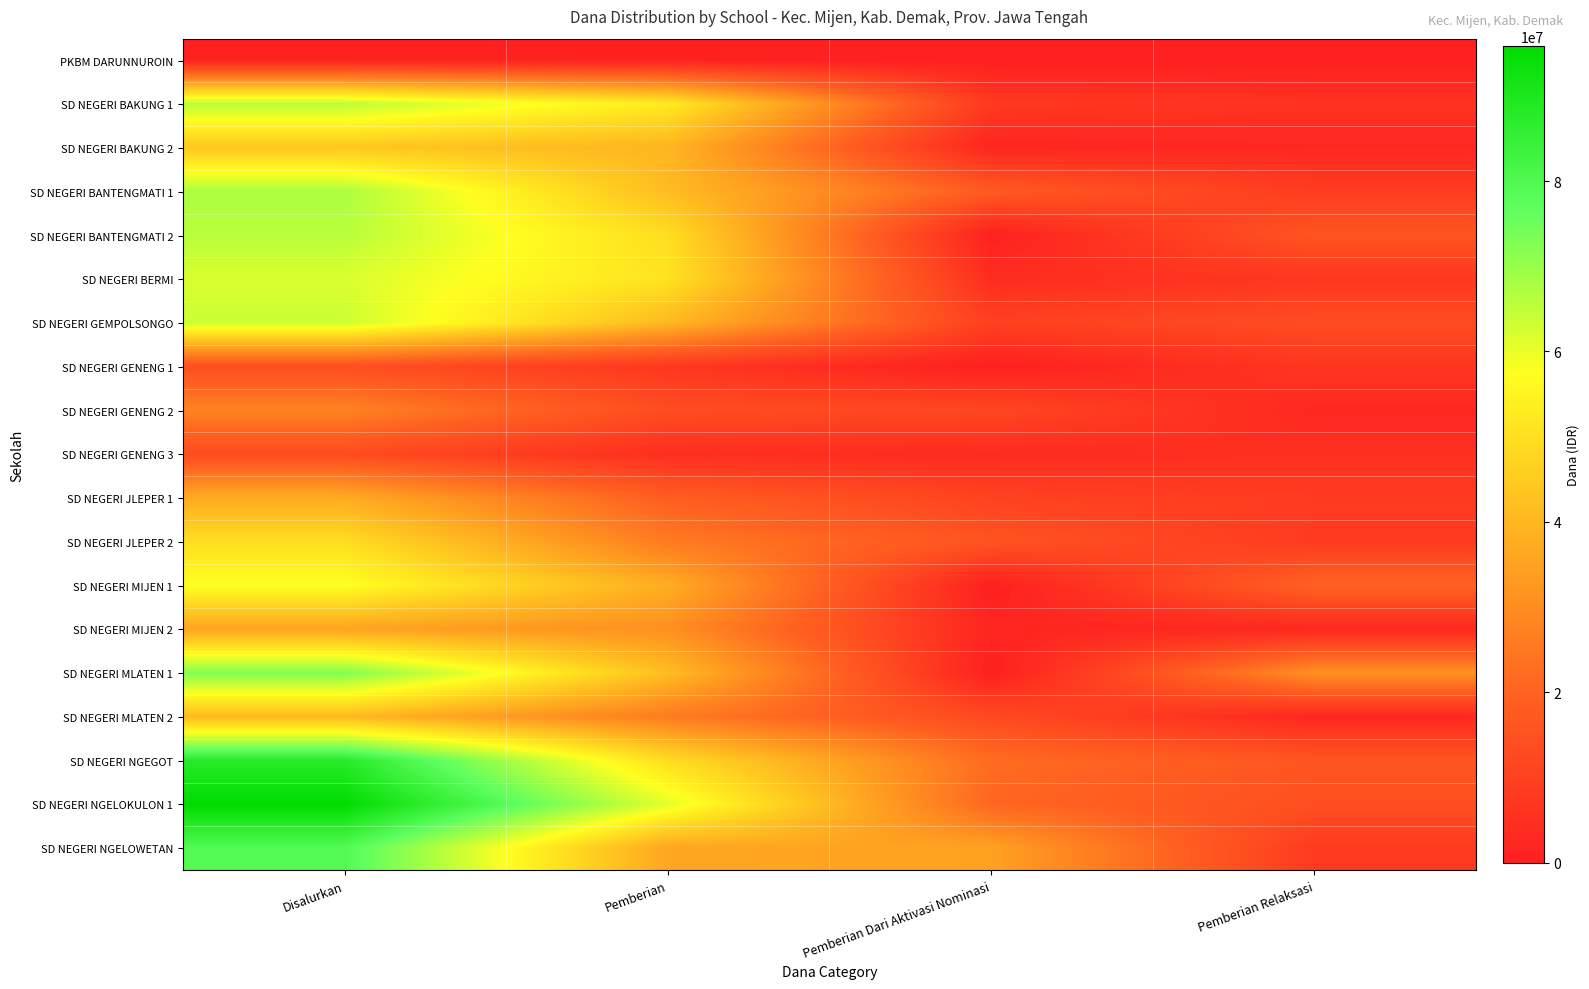

Which series has the largest total across all categories?

SD NEGERI NGELOKULON 1